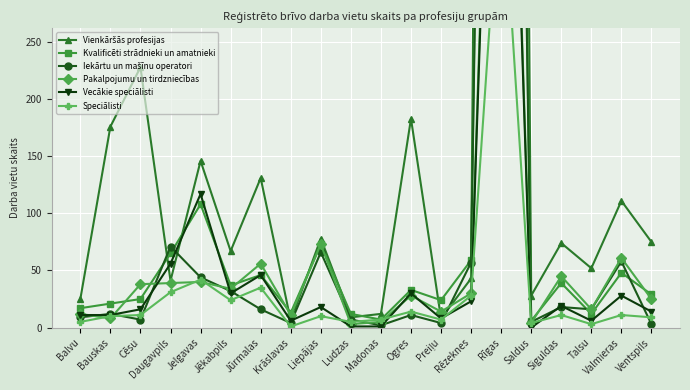

What is the difference between the maximum and minimum values in the Pakalpojumu un tirdzniecības series?

825